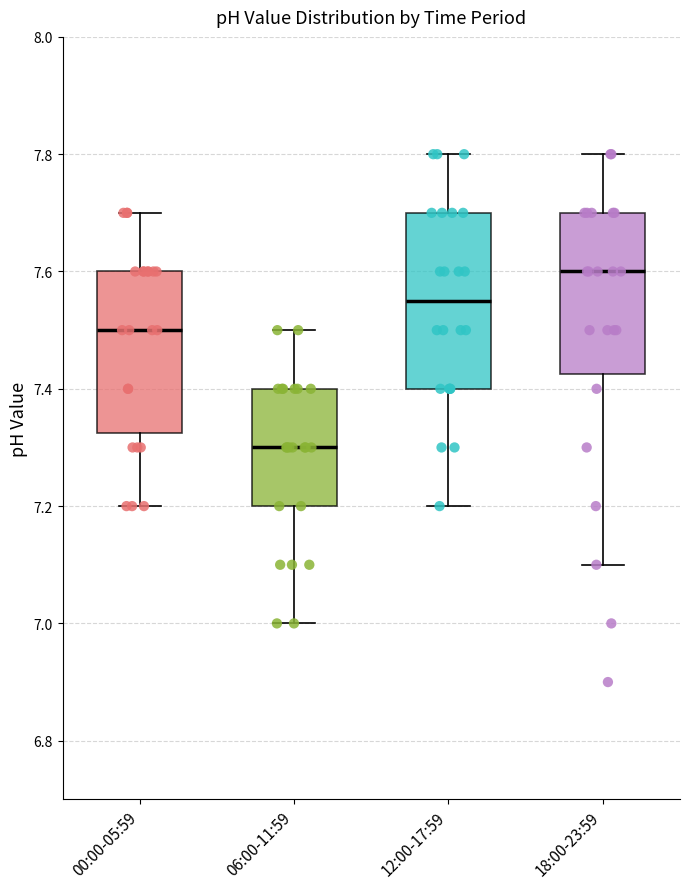

Reading left to right, read every box against the y-axis: the position of its median line, the range the box covers, and the ends of its whiskers. The values are not printed on the chart, so give them approximately, as read against the axis.

00:00-05:59: median 7.50, box 7.32 to 7.60, whiskers 7.20 to 7.70
06:00-11:59: median 7.30, box 7.20 to 7.40, whiskers 7.00 to 7.50
12:00-17:59: median 7.56, box 7.40 to 7.70, whiskers 7.20 to 7.80
18:00-23:59: median 7.60, box 7.42 to 7.70, whiskers 7.10 to 7.80